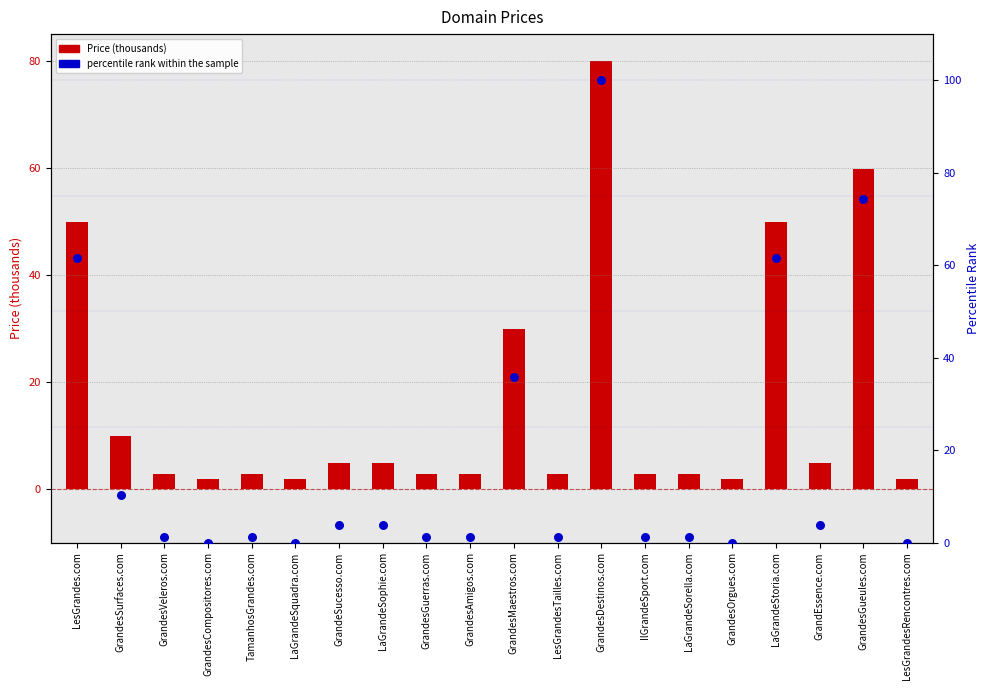

What are all the series names shown in the legend?

Price (thousands), percentile rank within the sample